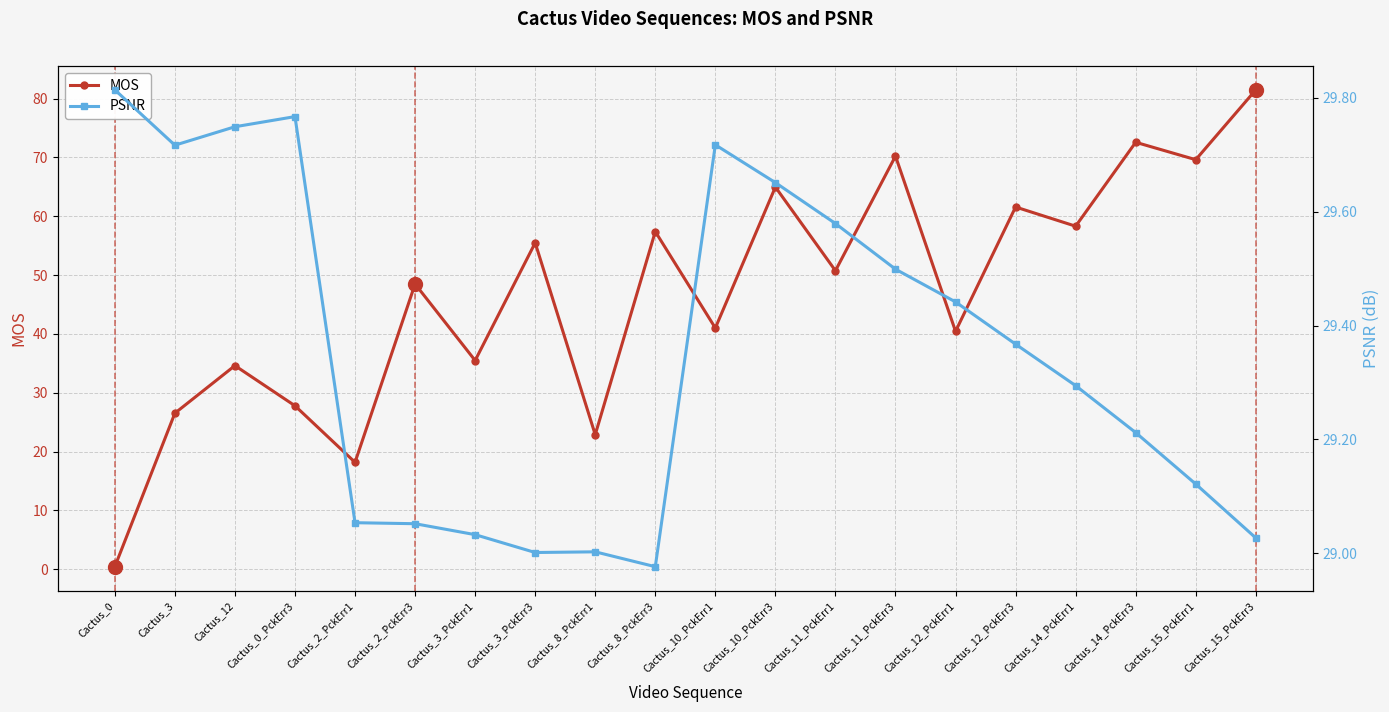

What is the value of the MOS point at the 1st from the left?

0.4